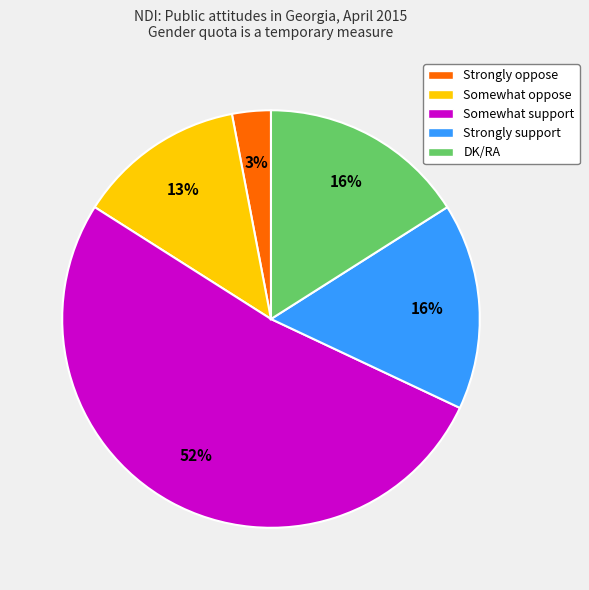

To the nearest percent, what percentage of the pie is DK/RA?

16%